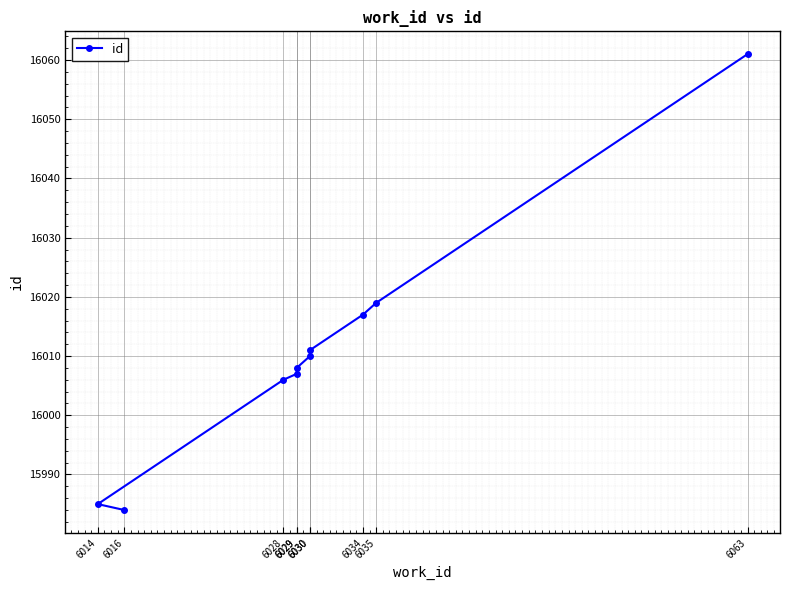

How many values are below 16010?

5